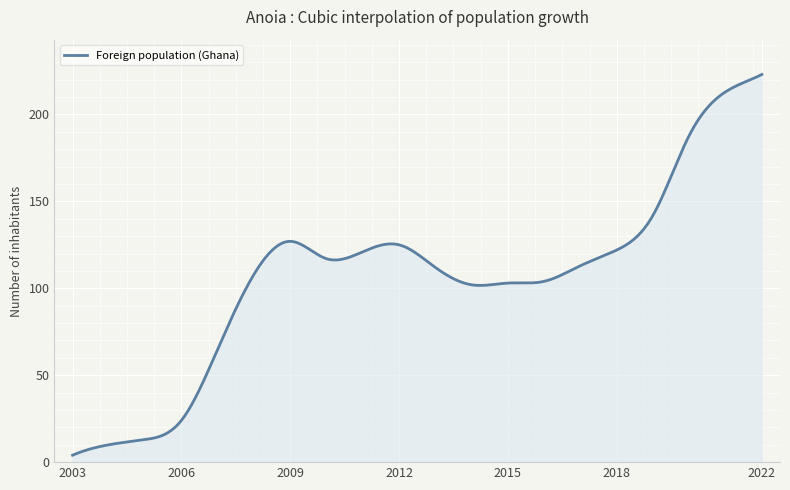

Which has a higher value, 2013 or 2012?

2012